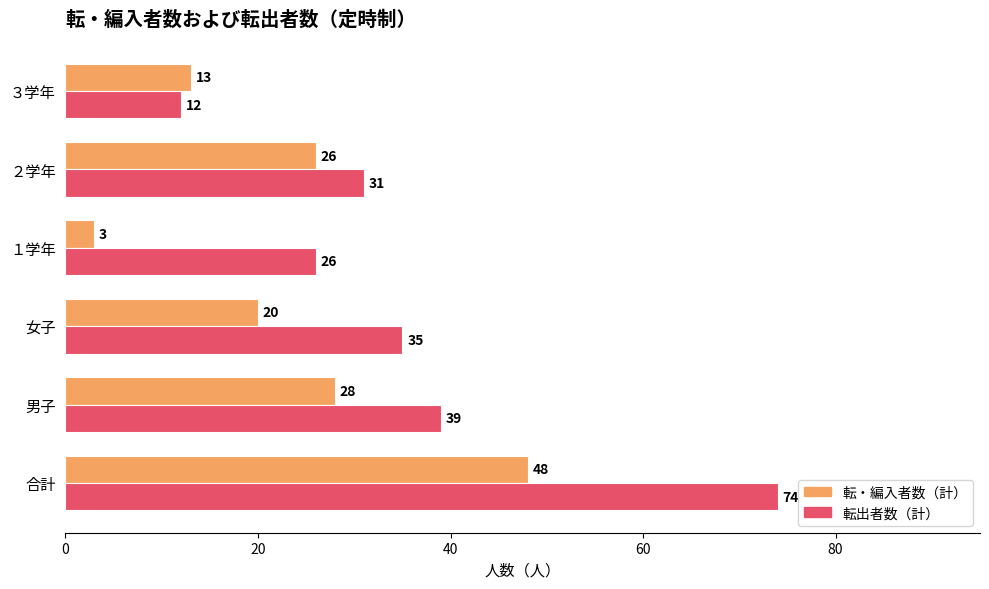

What is the difference between the highest and lowest values at 合計?

26